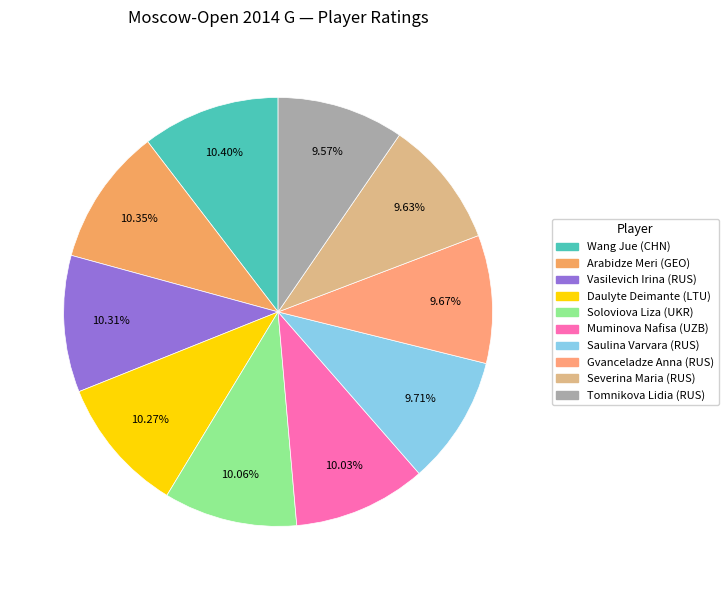

Is Saulina Varvara (RUS) the majority of the pie?

No